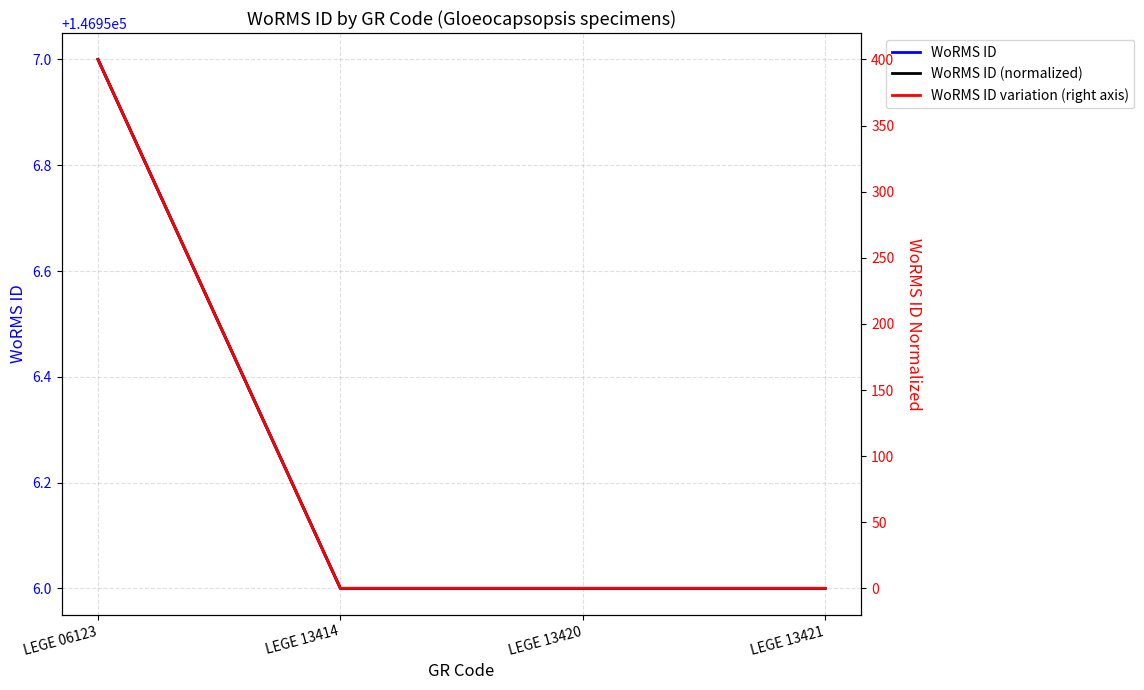

The value of WoRMS ID (normalized) at LEGE 06123 is 268. True or false?

False